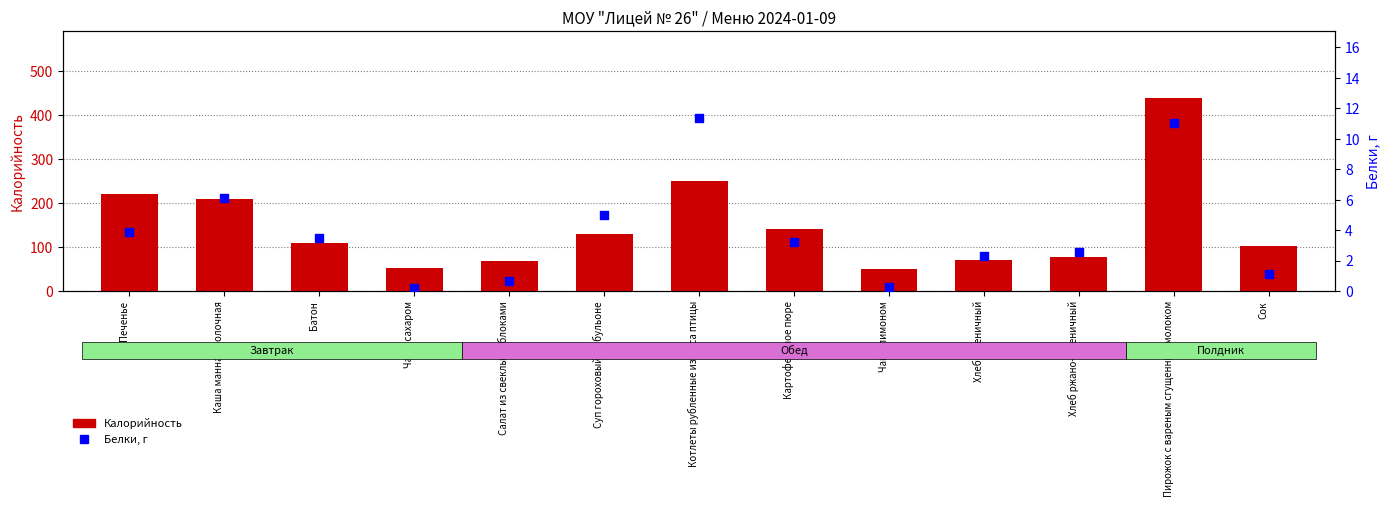

What is the total value across all series at Пирожок с вареным сгущенным молоком?

449.6